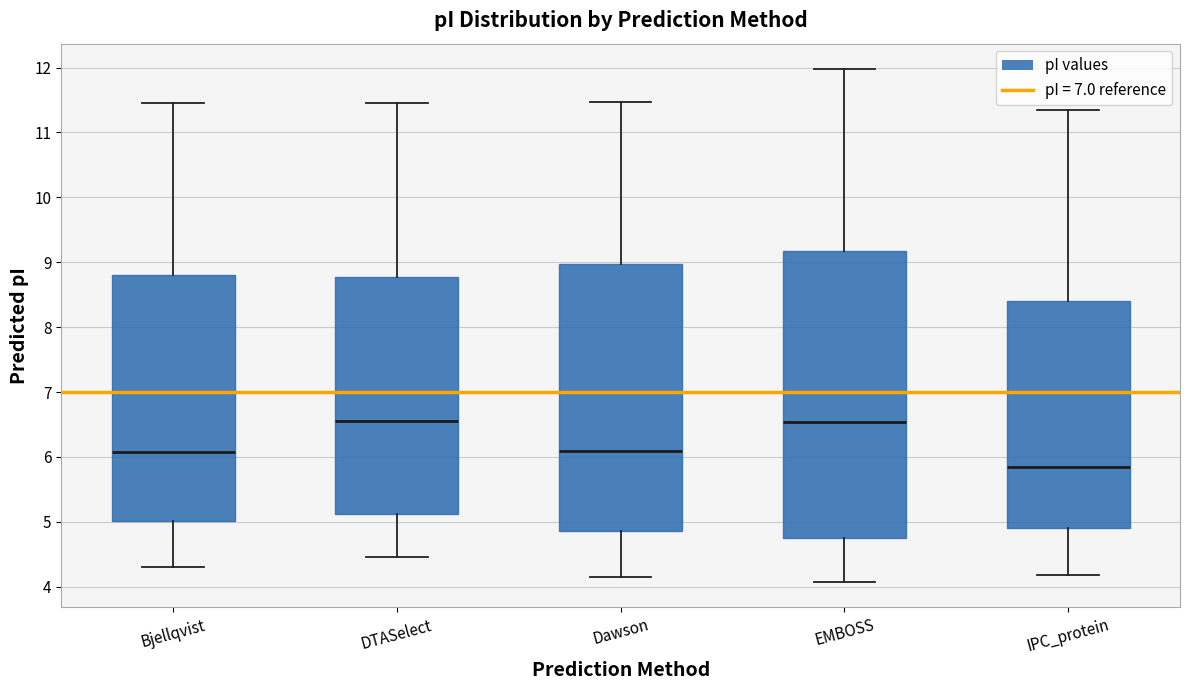

Reading left to right, read every box against the y-axis: the position of its median line, the range the box covers, and the ends of its whiskers. The values are not printed on the chart, so give them approximately, as read against the axis.

Bjellqvist: median 6.1, box 5.0 to 8.8, whiskers 4.3 to 11.5
DTASelect: median 6.6, box 5.1 to 8.8, whiskers 4.5 to 11.5
Dawson: median 6.1, box 4.9 to 9.0, whiskers 4.2 to 11.5
EMBOSS: median 6.5, box 4.7 to 9.2, whiskers 4.1 to 12.0
IPC_protein: median 5.8, box 4.9 to 8.4, whiskers 4.2 to 11.3